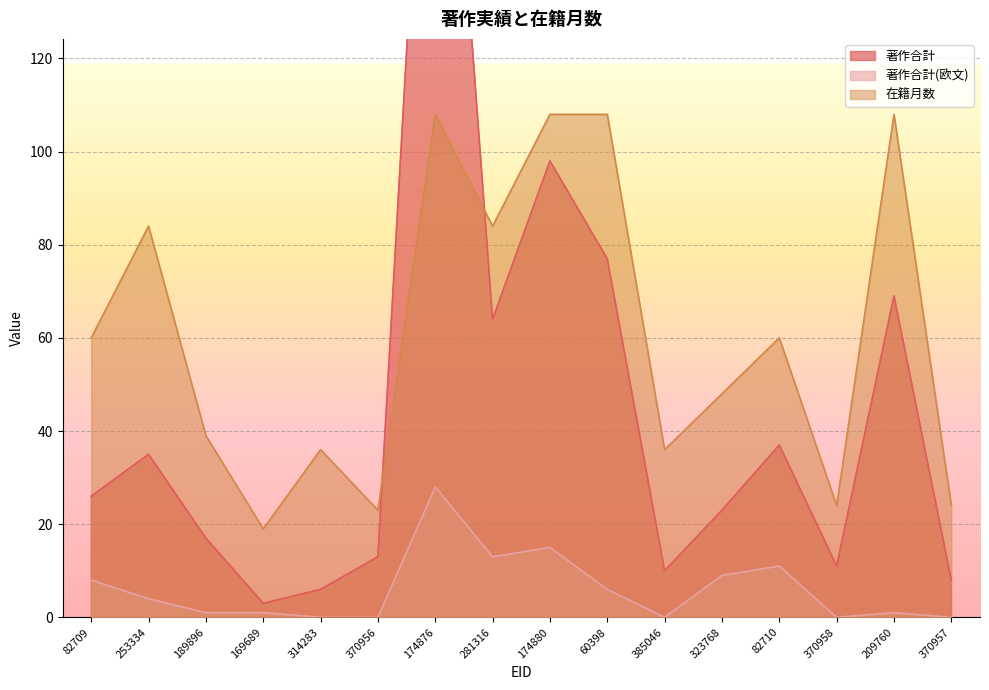

How many lines are shown in the chart?

3